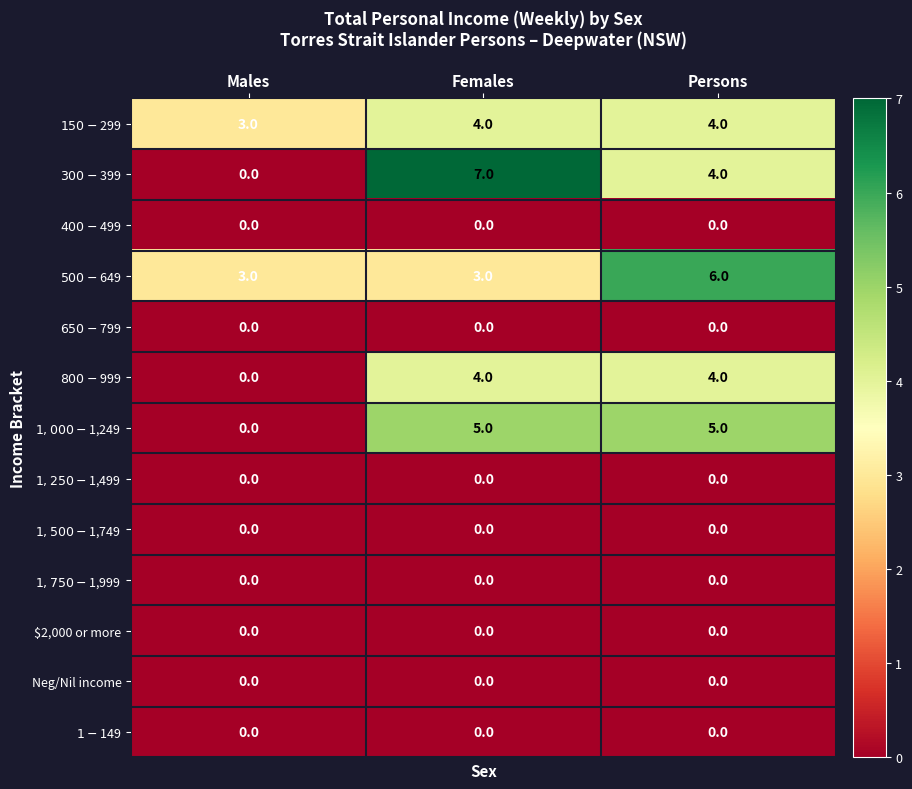

What is the spread (max minus min) of values at Males?

3